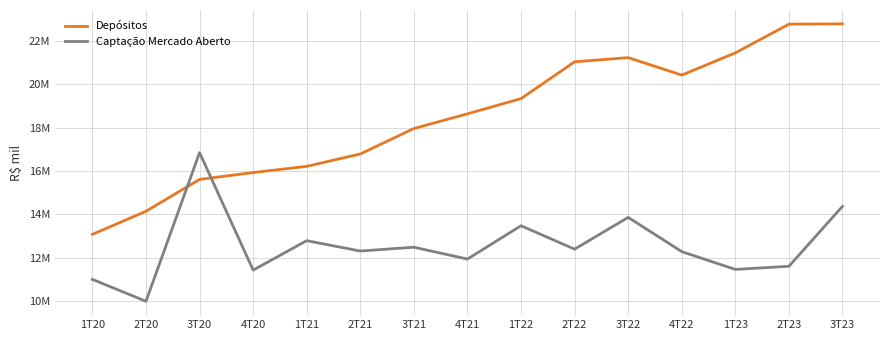

Which series has the largest range (max minus min)?

Depósitos